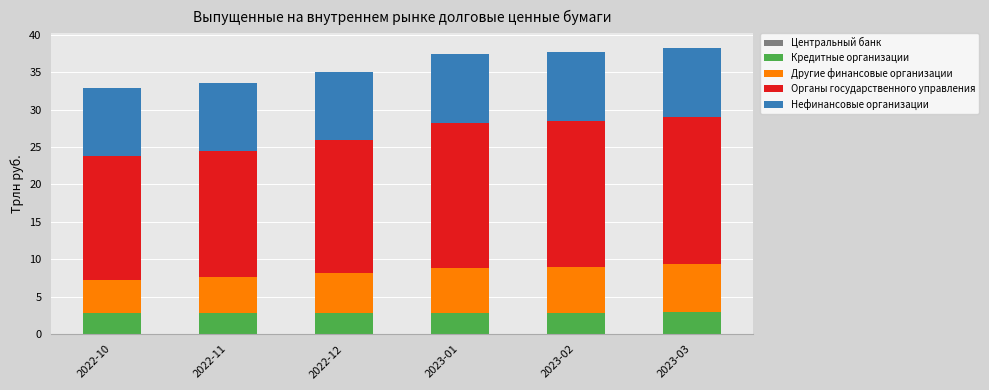

What is the highest value of the Кредитные организации series?

2.9